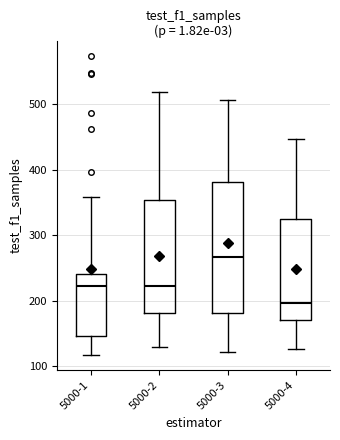

Which box is the tallest, from its lower edge to its upper edge?

5000-3